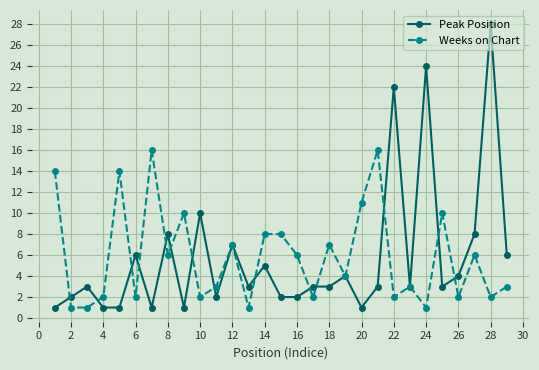

Rank the series by their maximum value, from lowest to highest.

Weeks on Chart, Peak Position